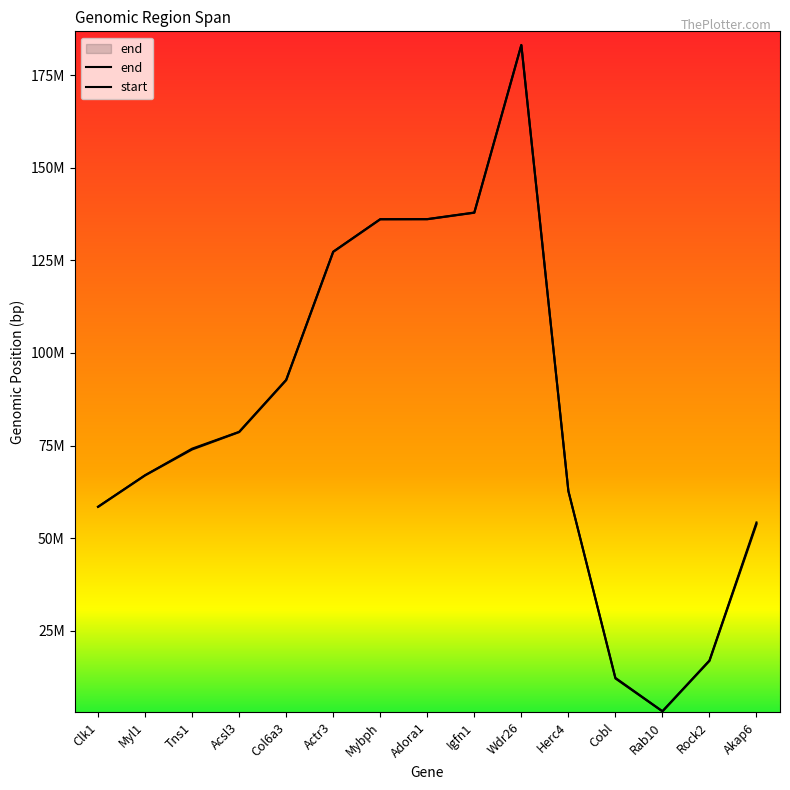

What position from the right is Myl1?

14